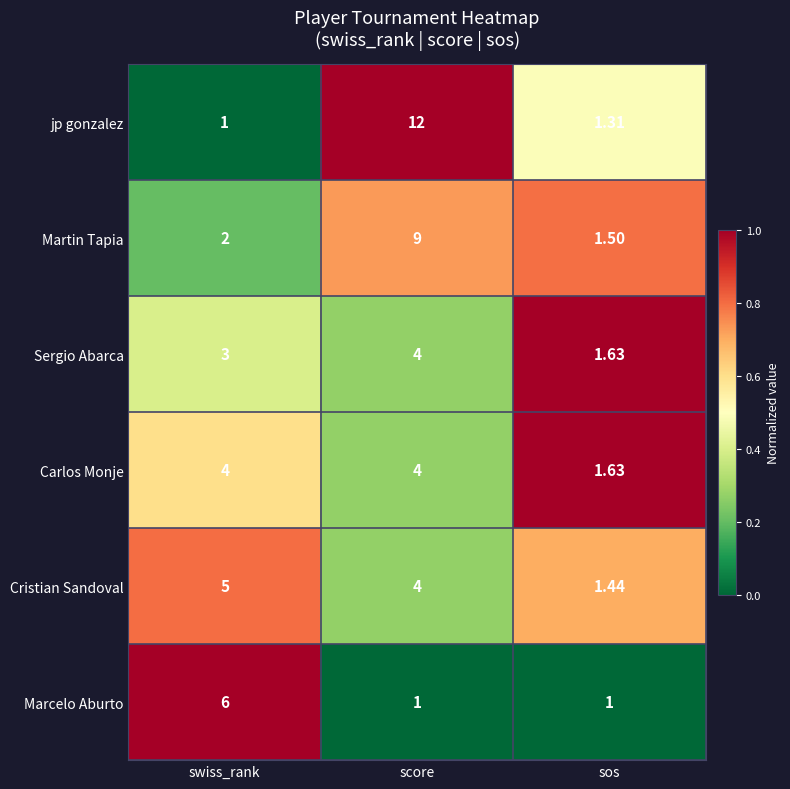

Rank the categories by Cristian Sandoval value from lowest to highest.

sos, score, swiss_rank